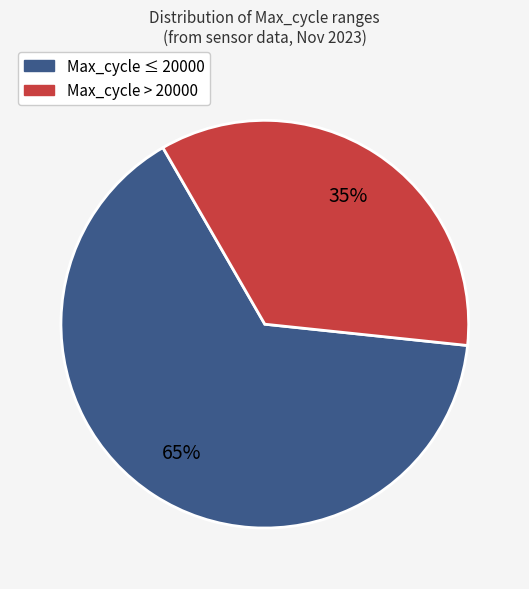

Is there any slice that represents more than half of the pie?

Yes